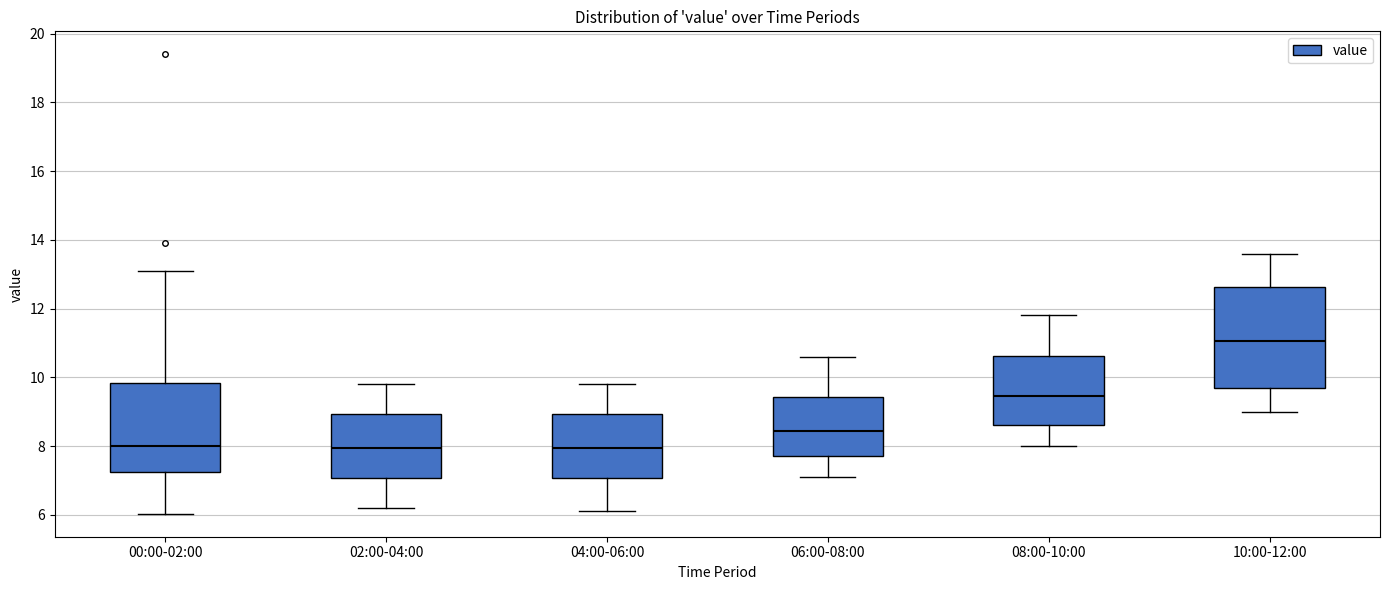

Where is the lower edge of the box for 02:00-04:00 on the y-axis? The values are not printed on the chart, so give them approximately, as read against the axis.

7.0